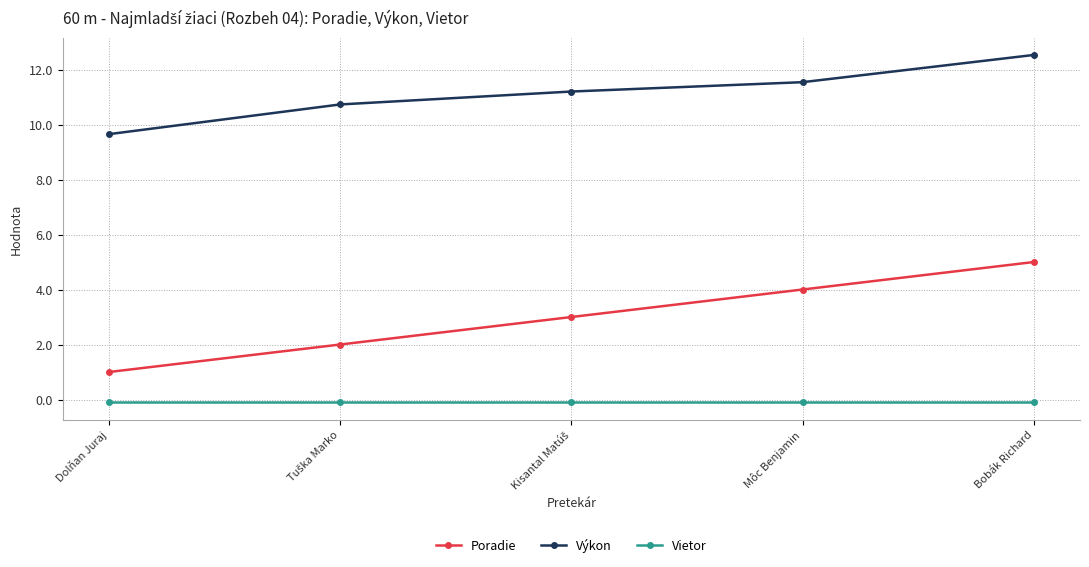

What is the label of the 1st point from the left?

Dolňan Juraj